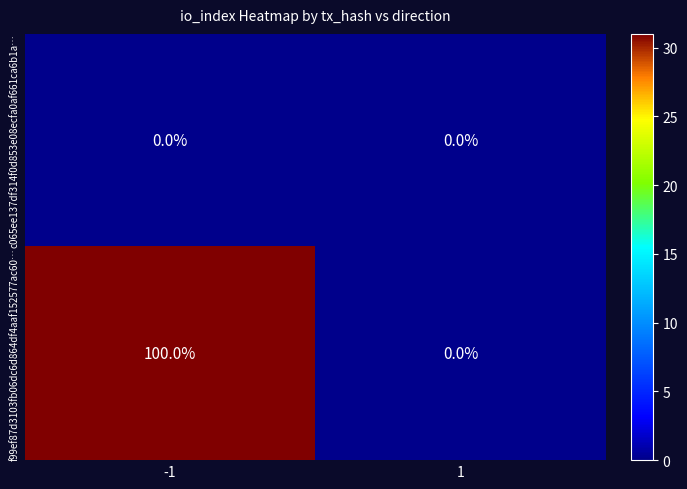

How many categories are shown in the chart?

2